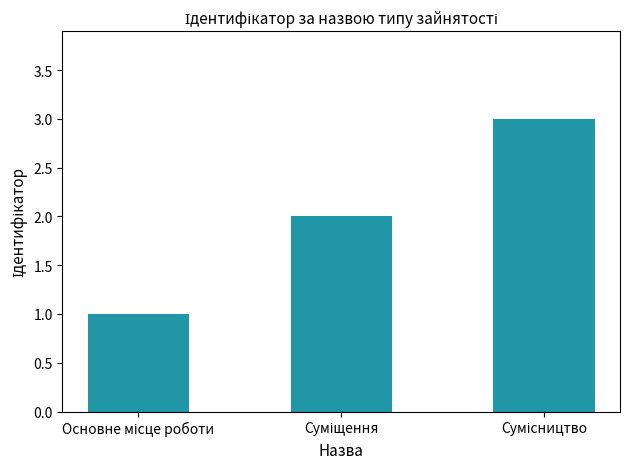

What is the greatest value displayed?

3